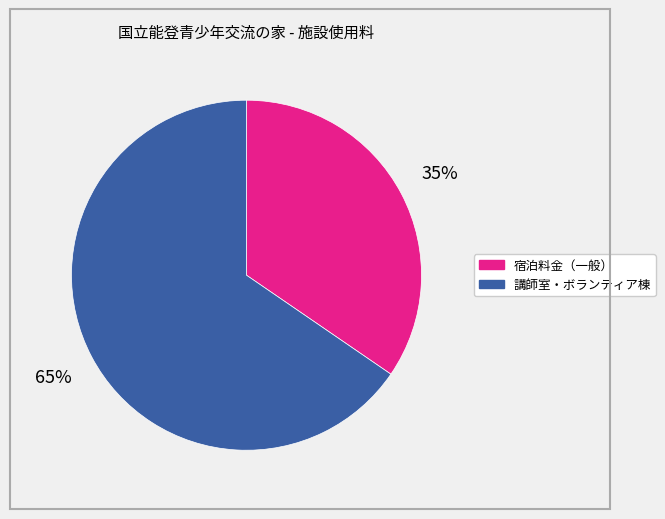

Does any single category account for the majority?

Yes